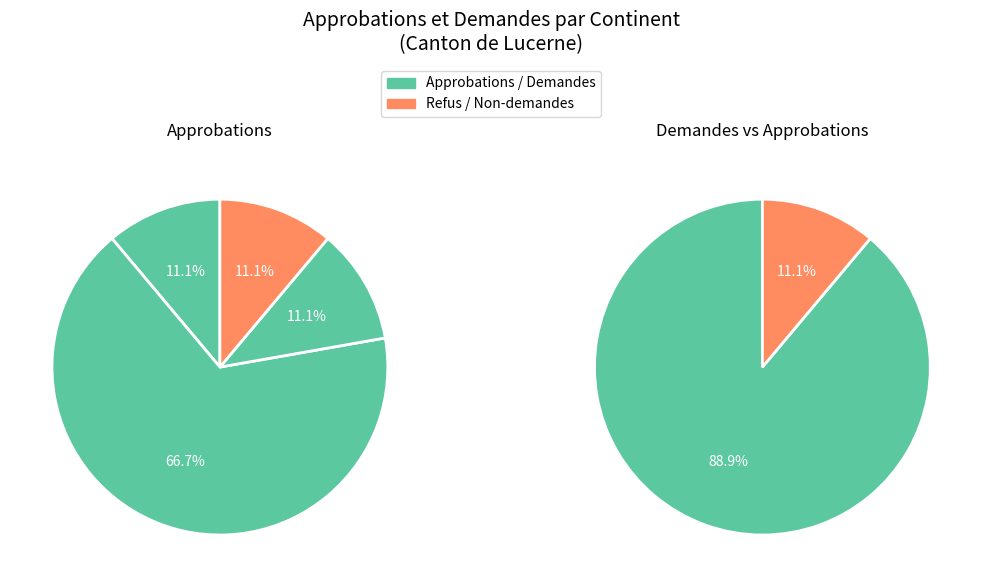

True or false: Asie accounts for 59% of the total.

False